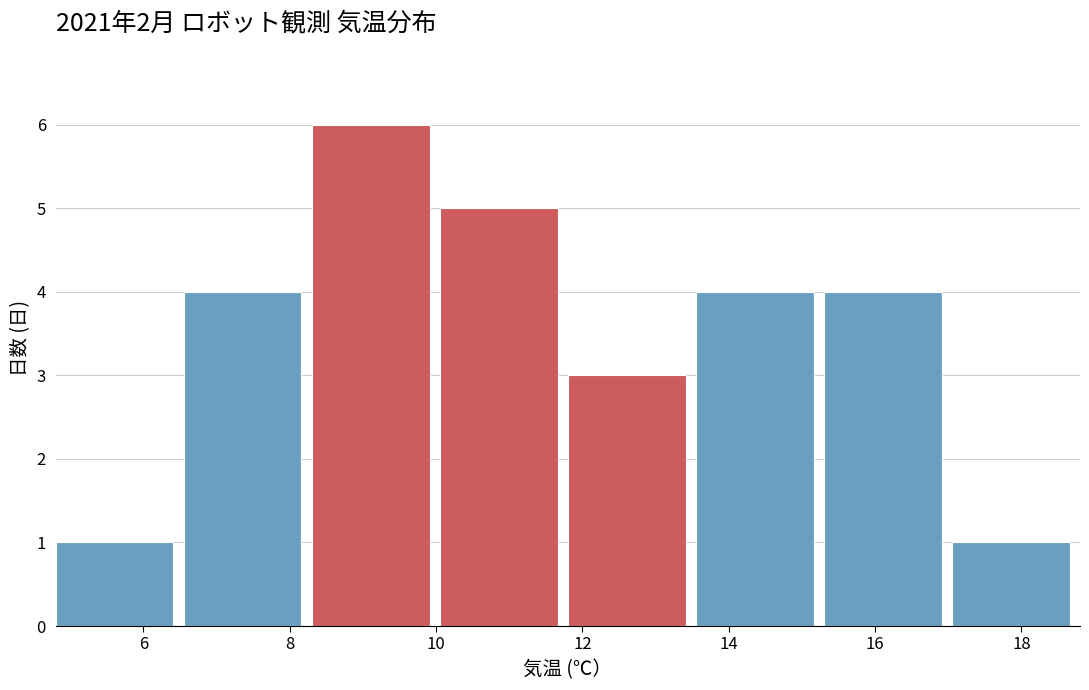

Over which range of the x-axis is the bar tallest?

8.30 to 10.05